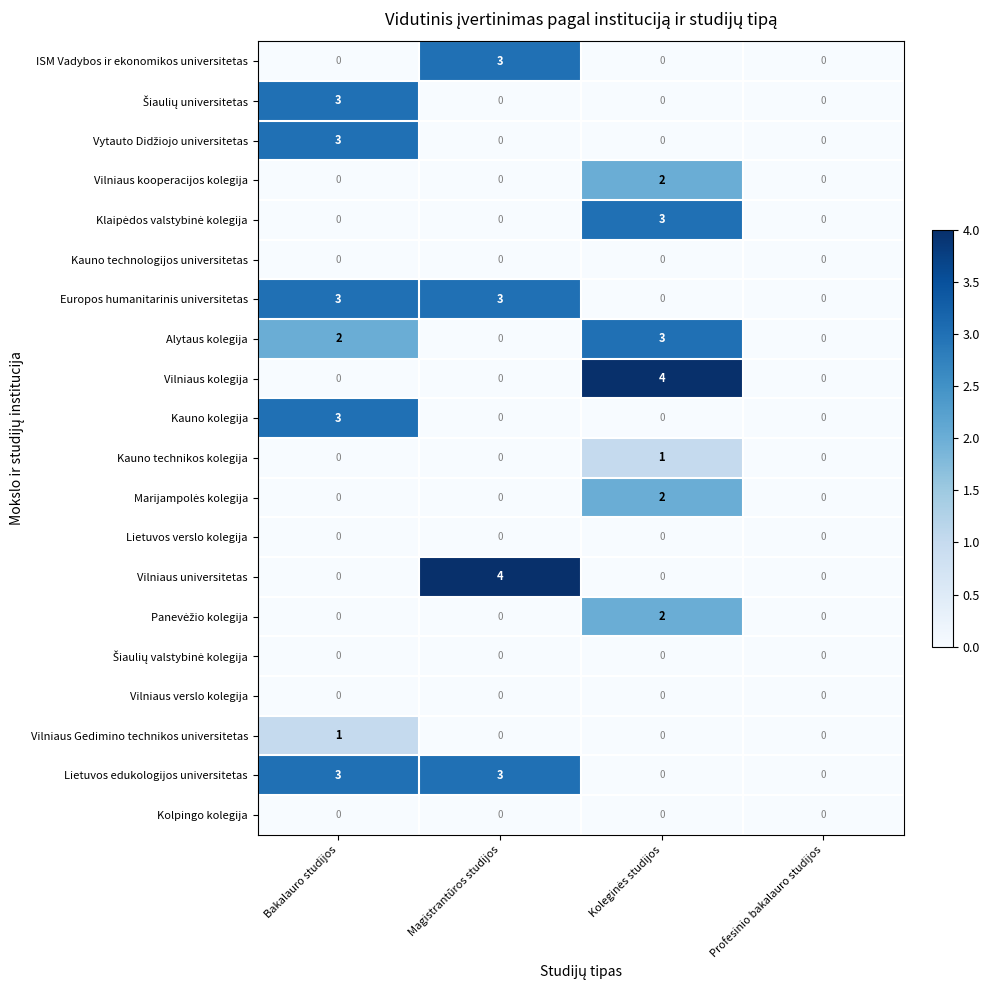

At which label does Vilniaus Gedimino technikos universitetas reach its peak?

Bakalauro studijos